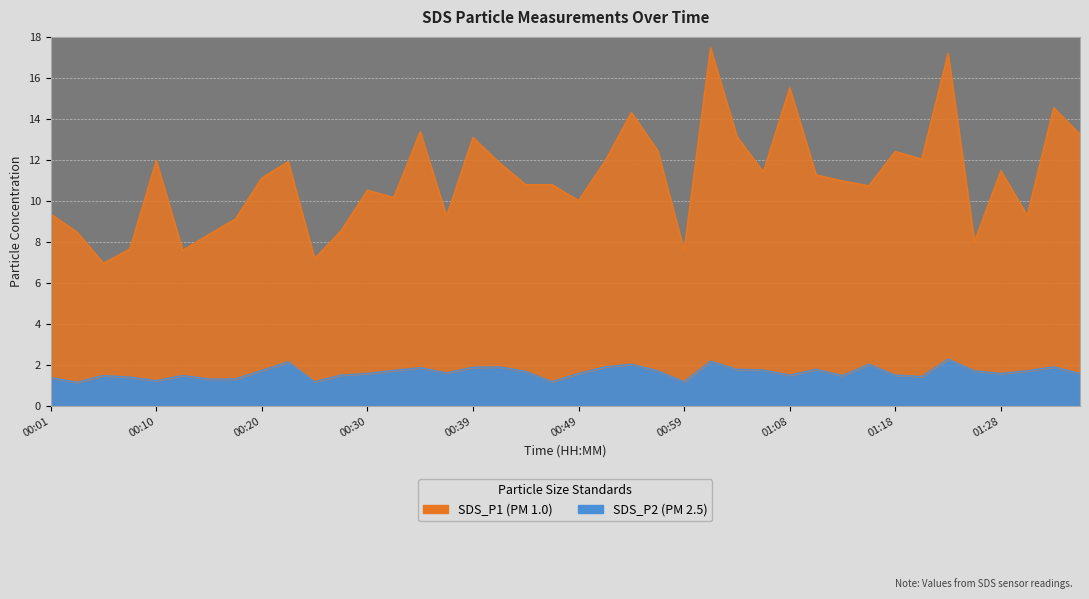

Between 00:03 and 00:32, which is larger?

00:32